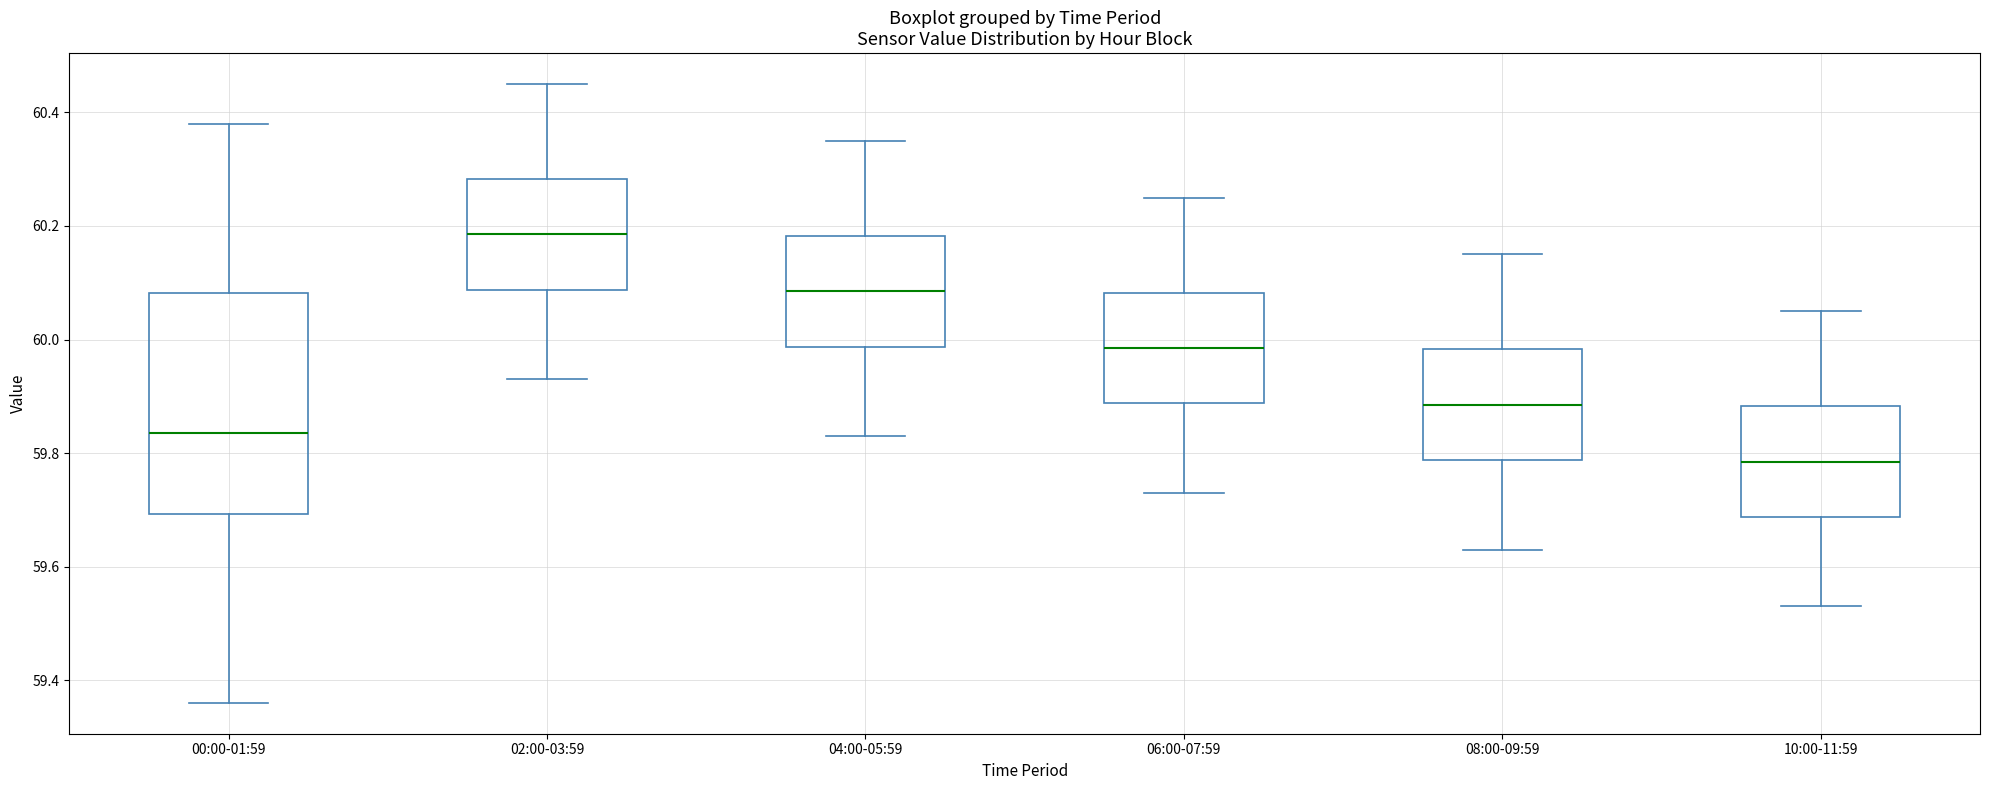

Which box's median line is the highest?

02:00-03:59